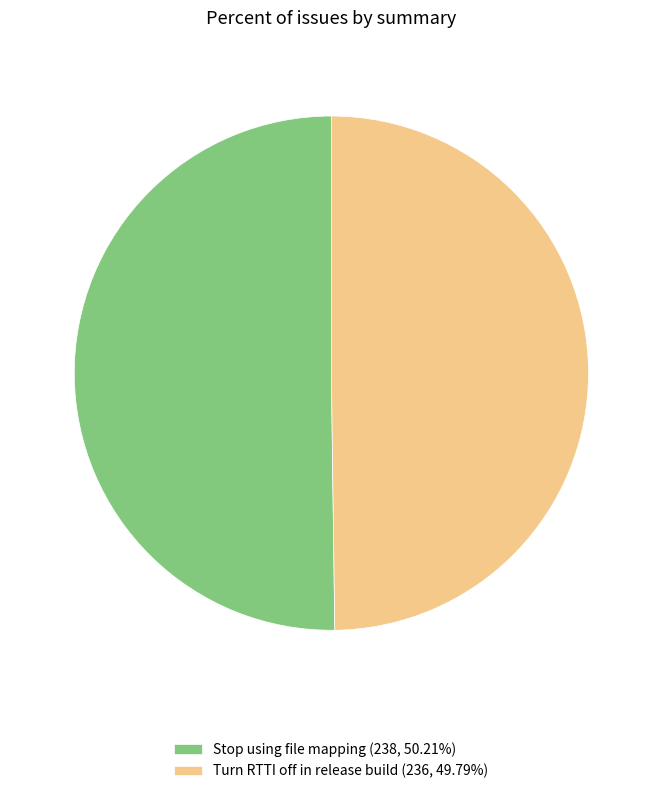

What is the ratio of the value at Stop using file mapping (238, 50.21%) to the value at Turn RTTI off in release build (236, 49.79%)?

1.0